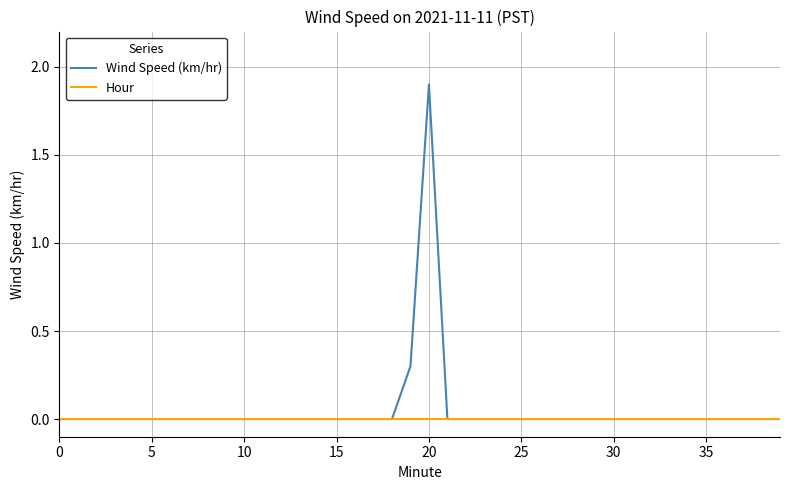

Rank the series by their maximum value, from highest to lowest.

Wind Speed (km/hr), Hour